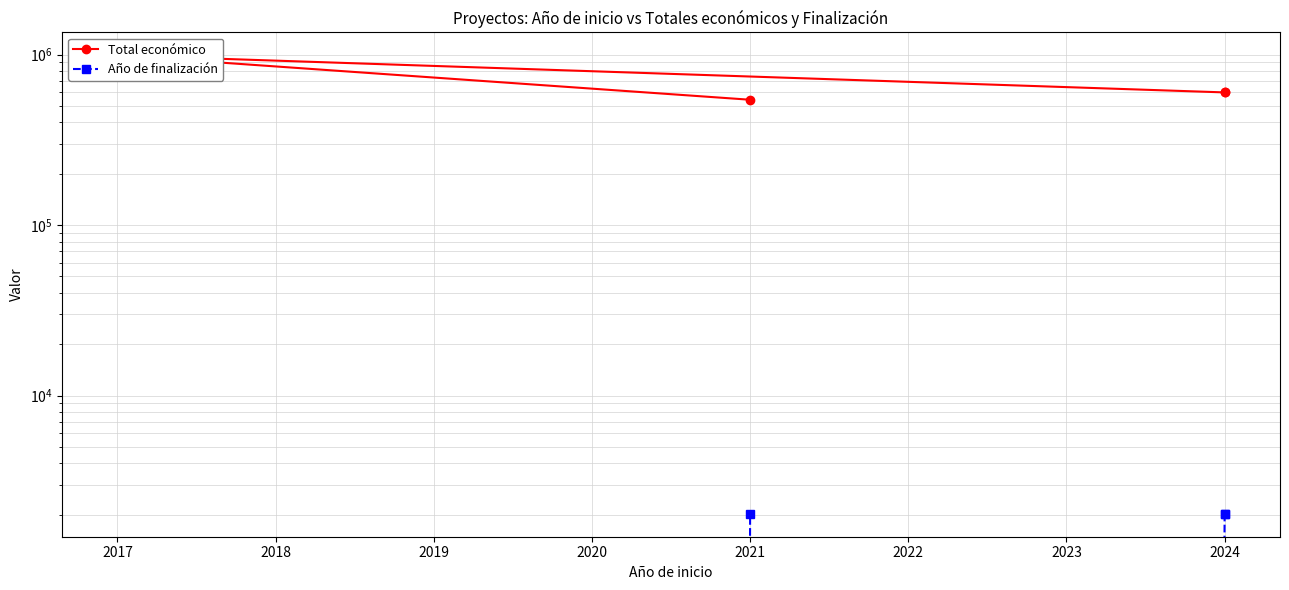

True or false: Total económico and Año de finalización cross at least once.

False